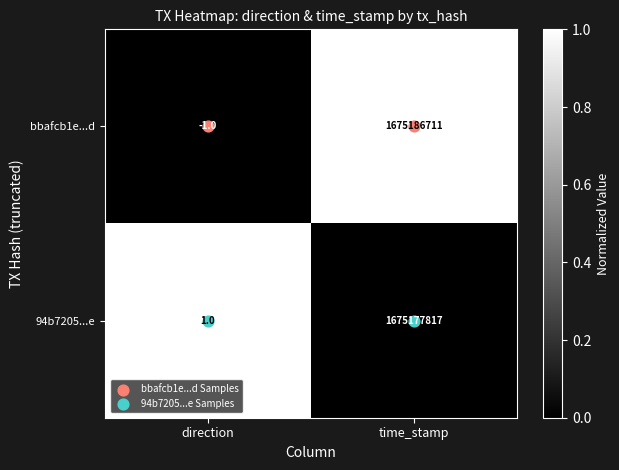

Is it true that bbafcb1e...d equals 1675186711 at time_stamp?

True